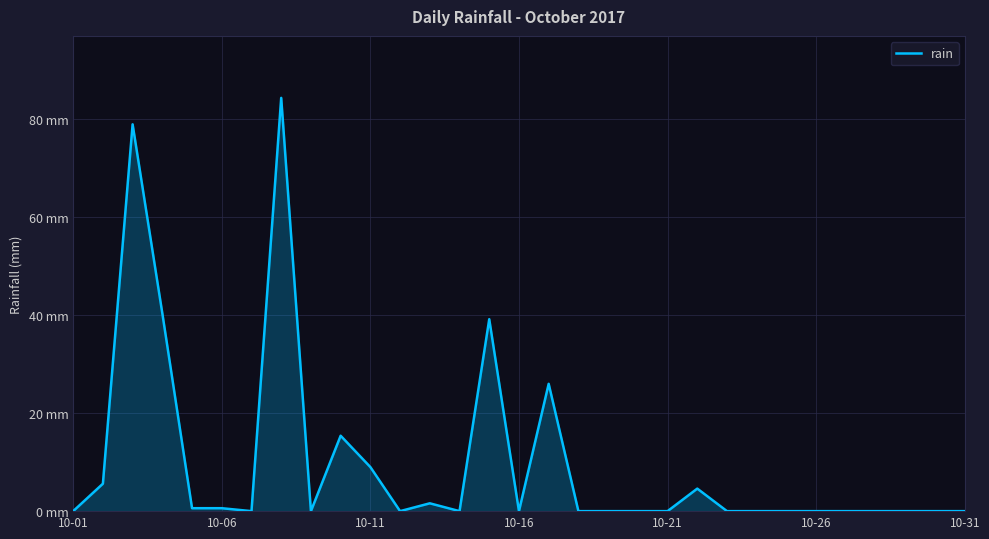

Is this an area chart (filled region under the line)?

Yes